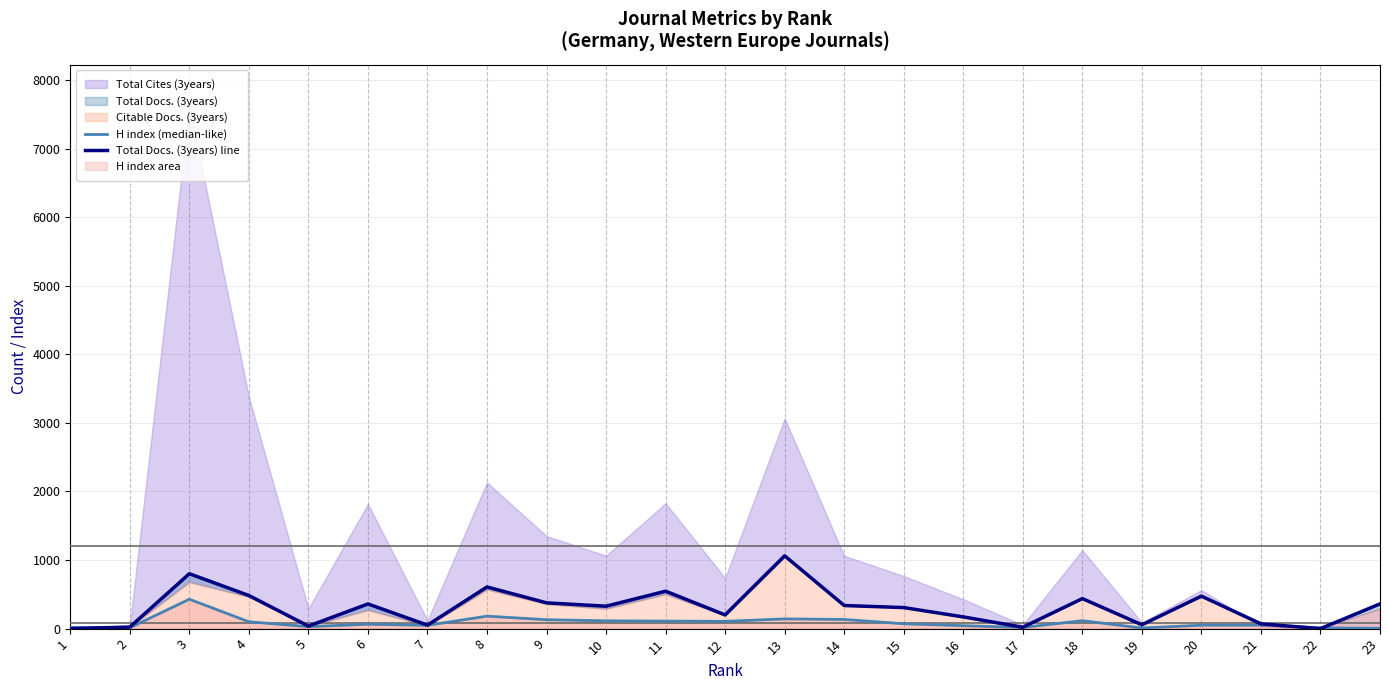

Does the chart have visible grid lines?

Yes